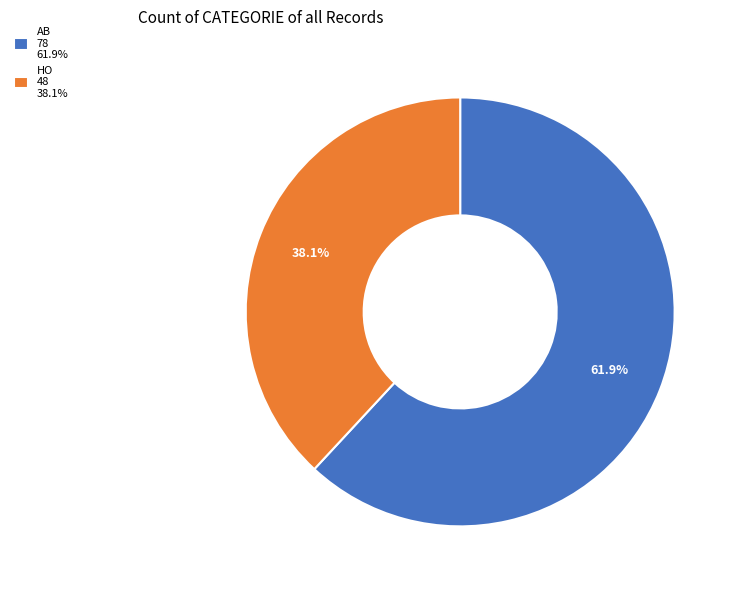

How much of the chart is everything except HO?

61.9%